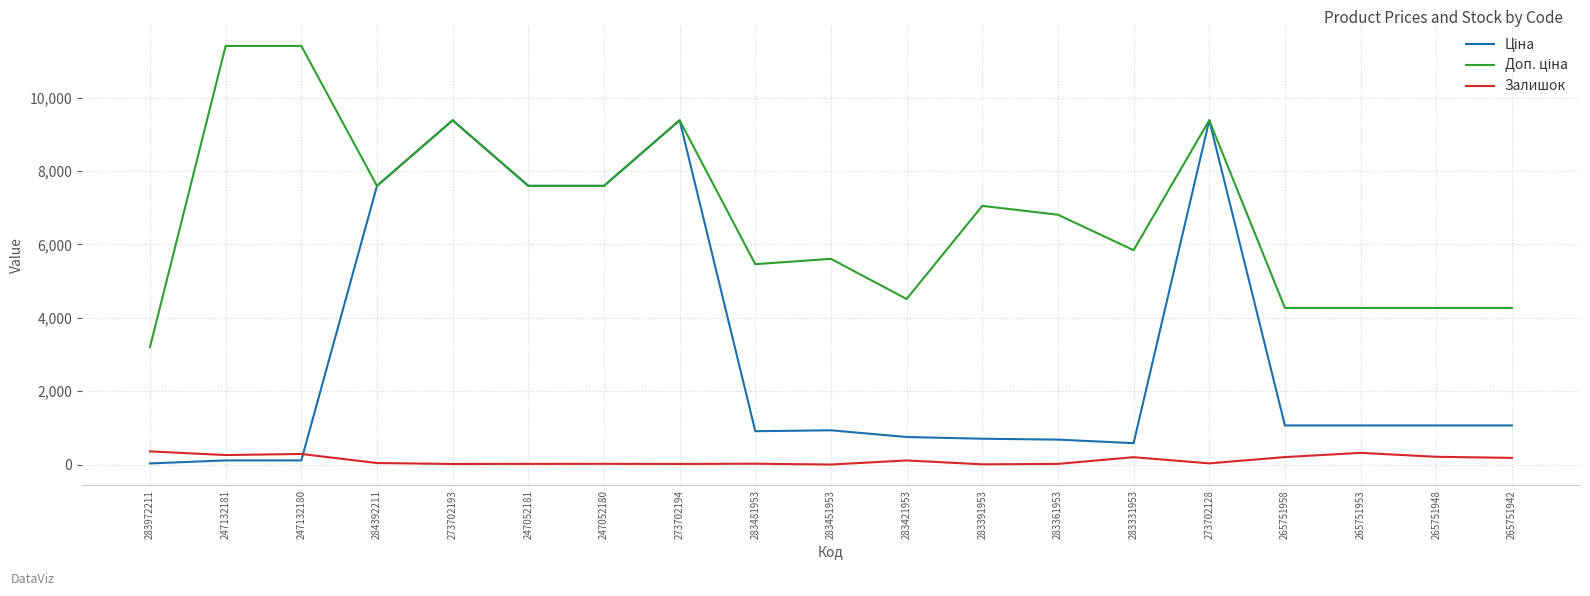

What is the maximum value for Залишок?

360.0